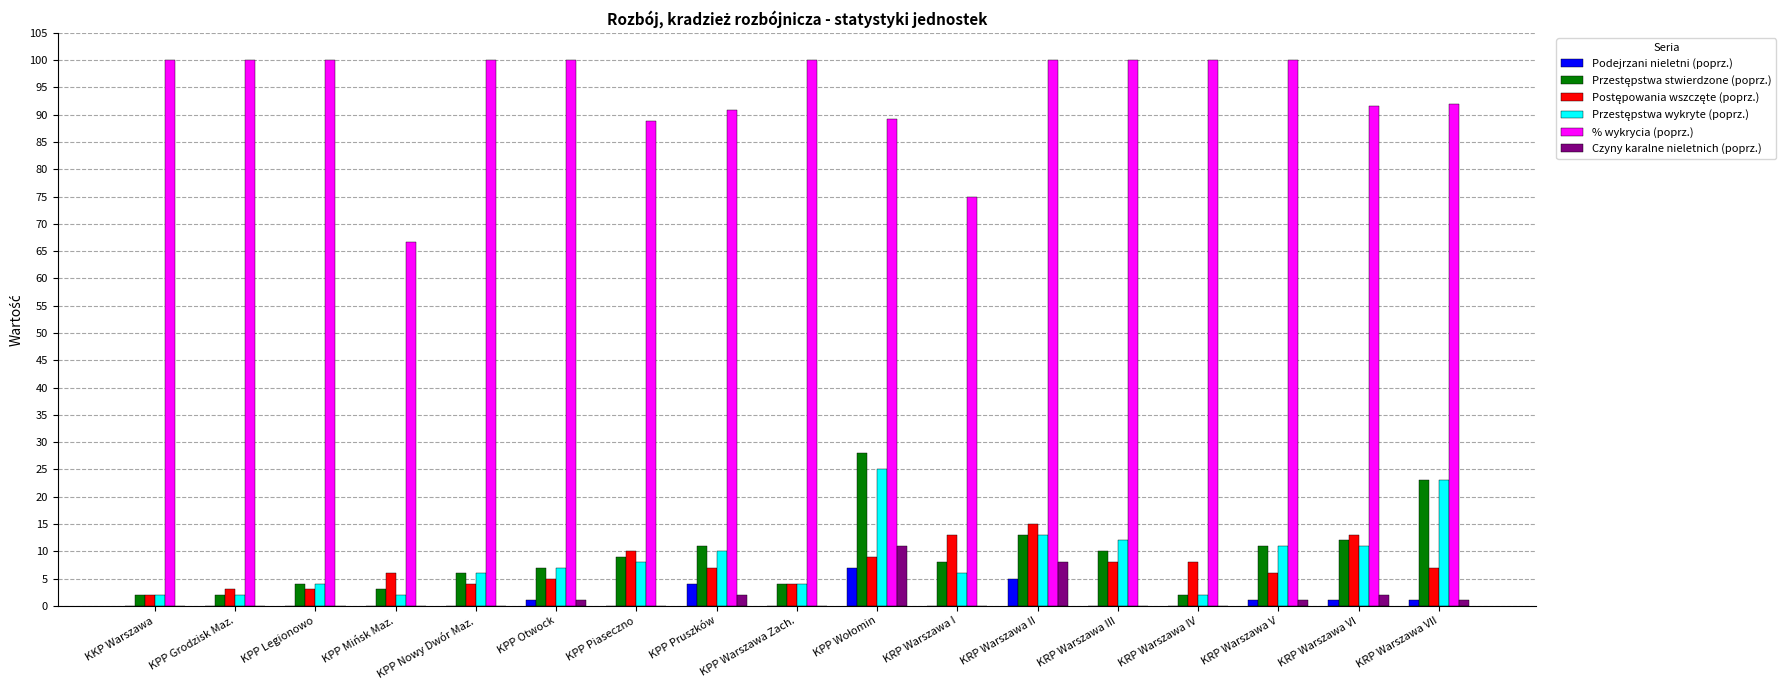

True or false: Czyny karalne nieletnich (poprz.) has a value of 4.8 at KPP Legionowo.

False